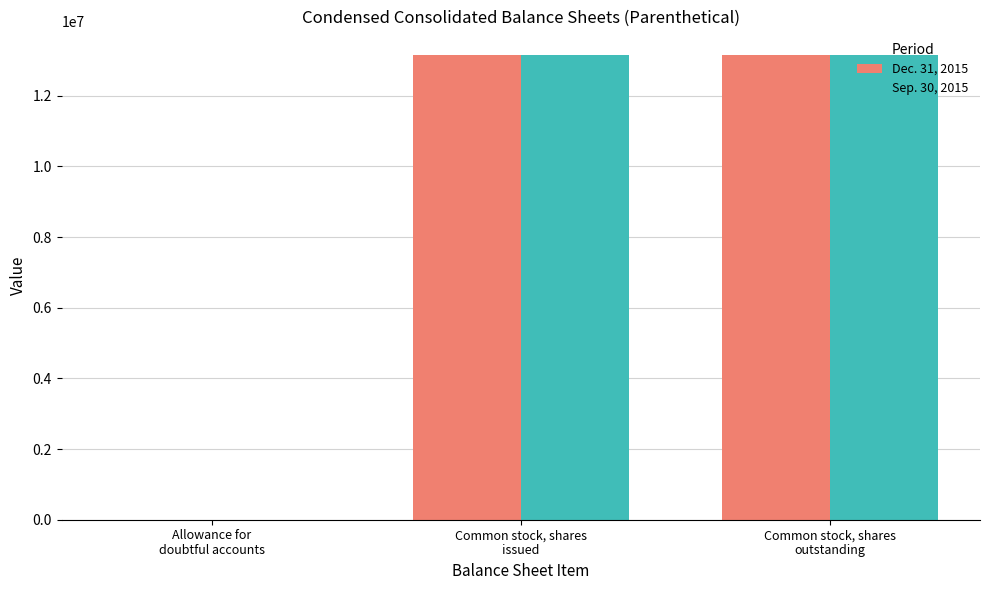

How many distinct data groups are displayed?

2